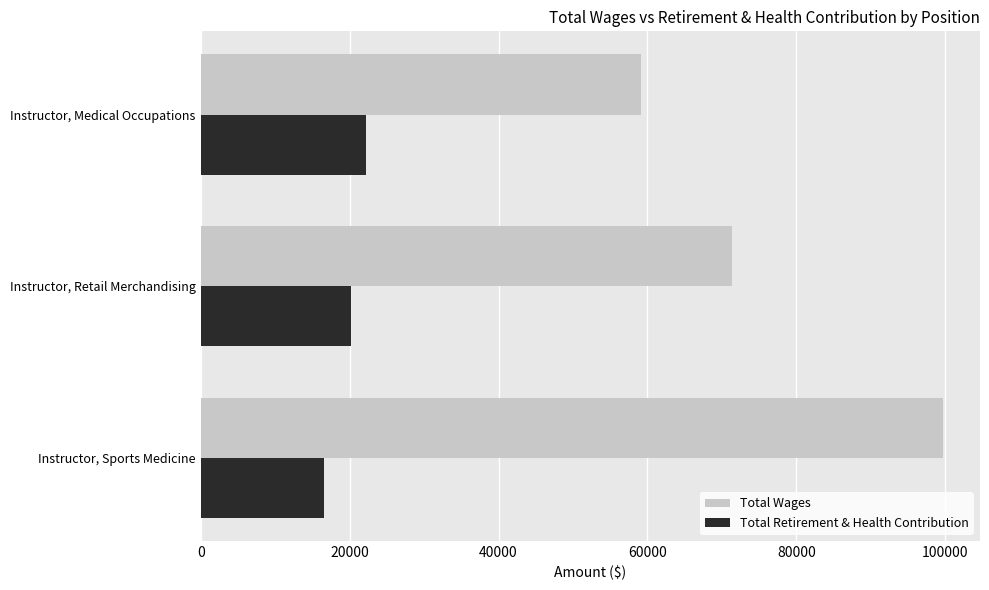

What are all the series names shown in the legend?

Total Wages, Total Retirement & Health Contribution